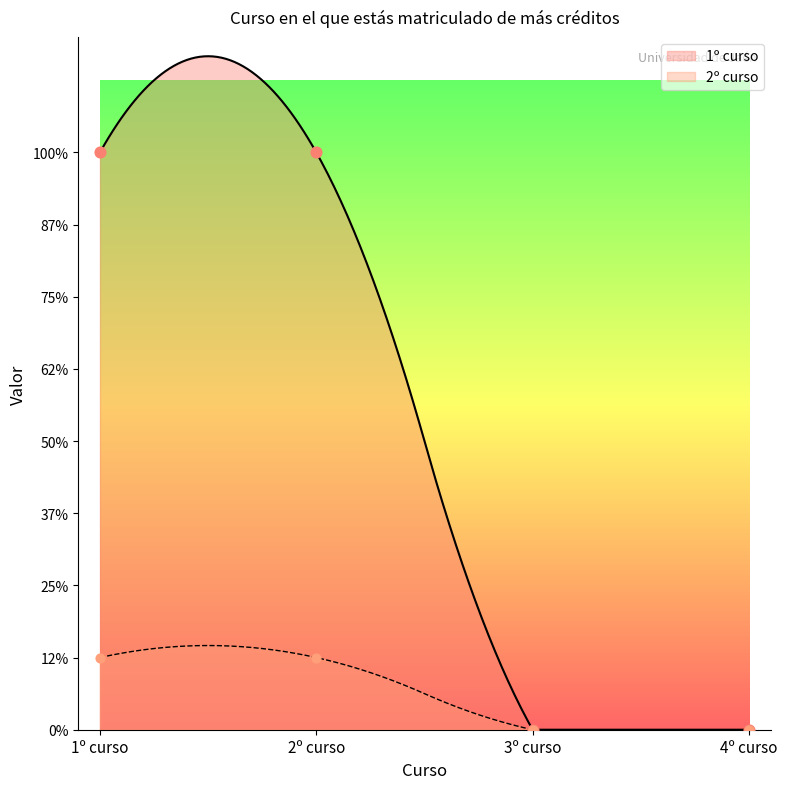

What are all the series names shown in the legend?

1º curso, 2º curso